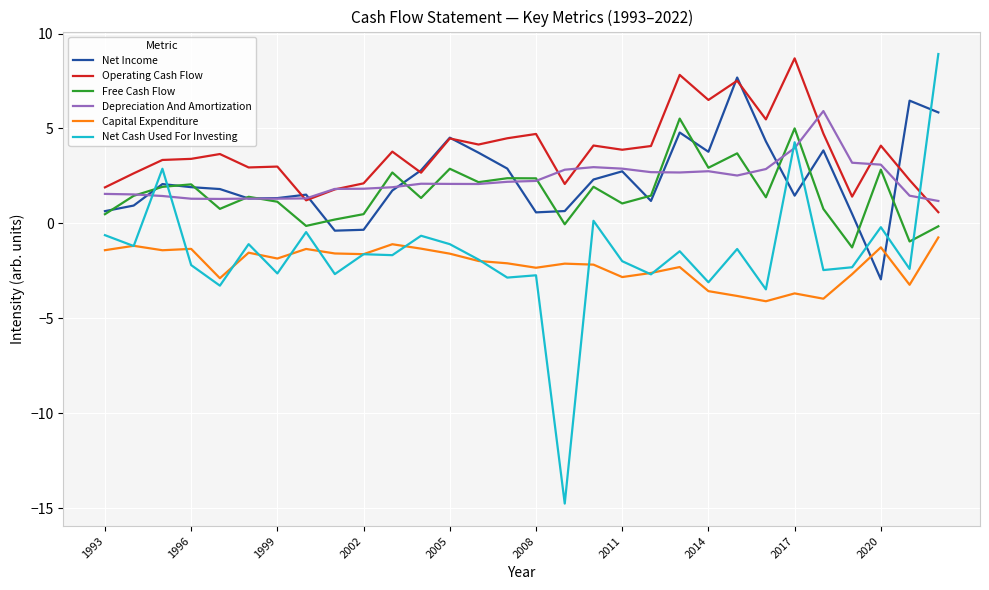

What is the maximum value shown in the chart?

8.9